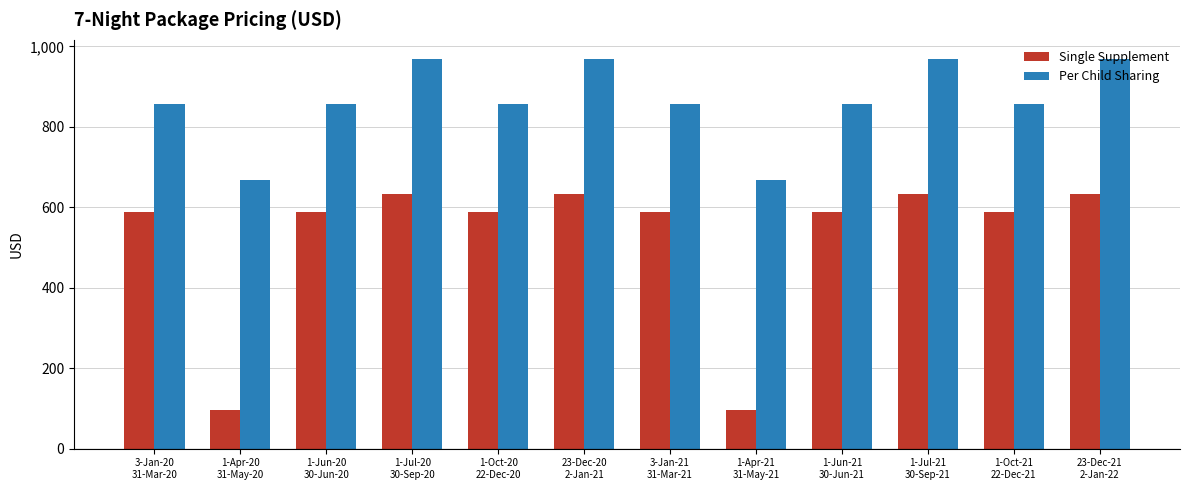

Reading left to right, transcribe all the data shown in this chart.

Single Supplement: 3-Jan-20
31-Mar-20=589	1-Apr-20
31-May-20=95	1-Jun-20
30-Jun-20=589	1-Jul-20
30-Sep-20=632	1-Oct-20
22-Dec-20=589	23-Dec-20
2-Jan-21=632	3-Jan-21
31-Mar-21=589	1-Apr-21
31-May-21=95	1-Jun-21
30-Jun-21=589	1-Jul-21
30-Sep-21=632	1-Oct-21
22-Dec-21=589	23-Dec-21
2-Jan-22=632
Per Child Sharing: 3-Jan-20
31-Mar-20=858	1-Apr-20
31-May-20=668	1-Jun-20
30-Jun-20=858	1-Jul-20
30-Sep-20=968	1-Oct-20
22-Dec-20=858	23-Dec-20
2-Jan-21=968	3-Jan-21
31-Mar-21=858	1-Apr-21
31-May-21=668	1-Jun-21
30-Jun-21=858	1-Jul-21
30-Sep-21=968	1-Oct-21
22-Dec-21=858	23-Dec-21
2-Jan-22=968